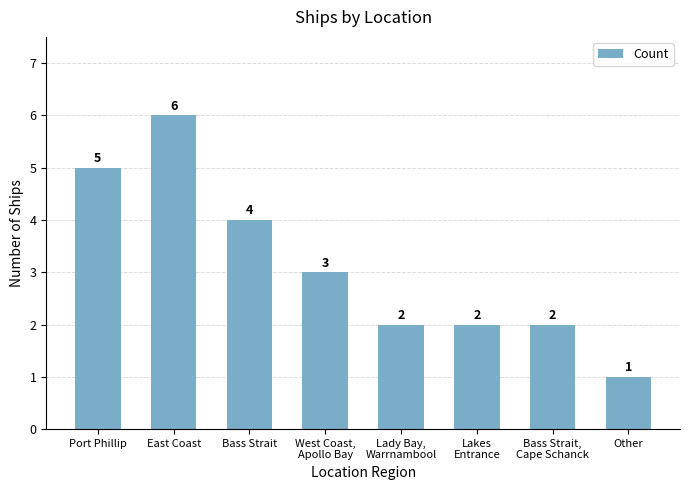

What is the ratio of the value at Port Phillip to the value at Lakes
Entrance?

2.5